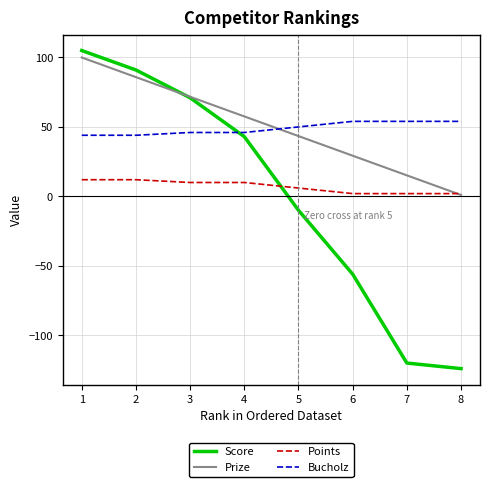

True or false: Points and Score intersect in this chart.

True